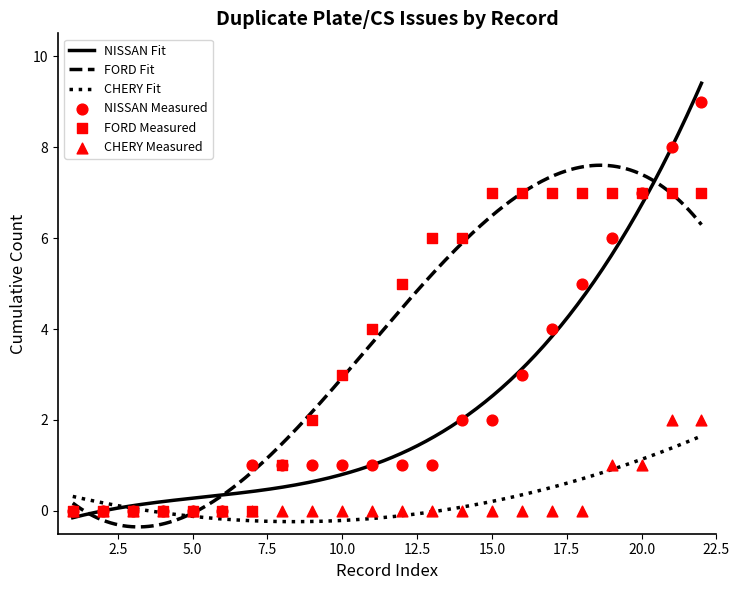

Is the value of Fit at 15 greater than the value of Measured at 14?

Yes